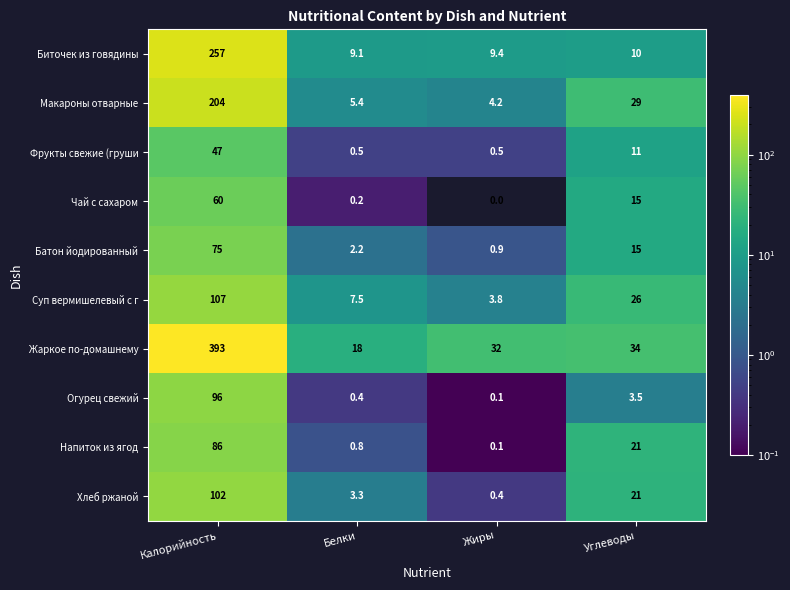

Where does the Биточек из говядины series first go above 10?

Калорийность